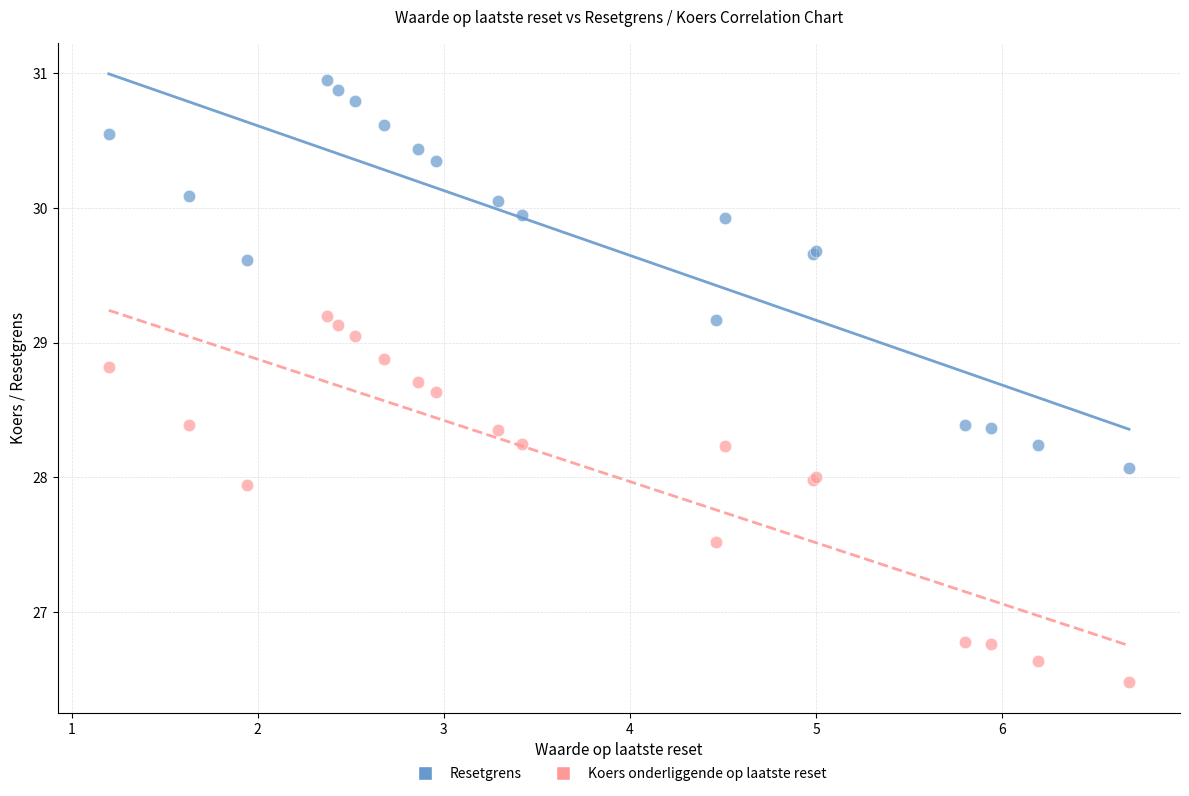

Which series has the widest spread of Y values?

Resetgrens